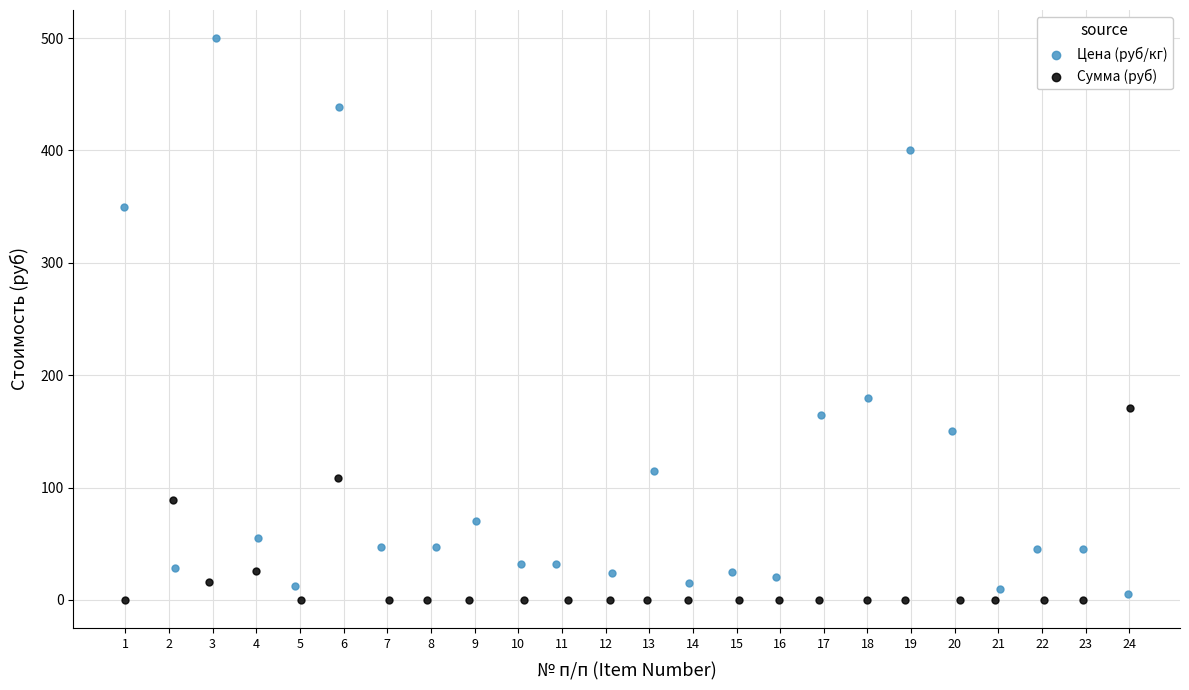

Which series has the largest Y range (max minus min)?

Цена (руб/кг)